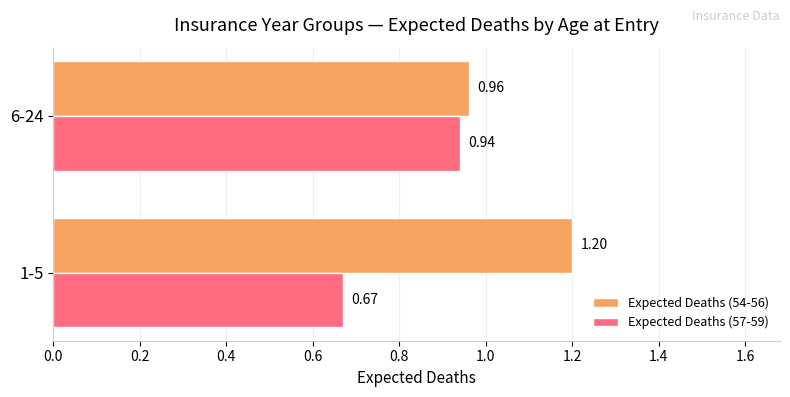

How many Expected Deaths (54-56) values are between 0 and 1?

1